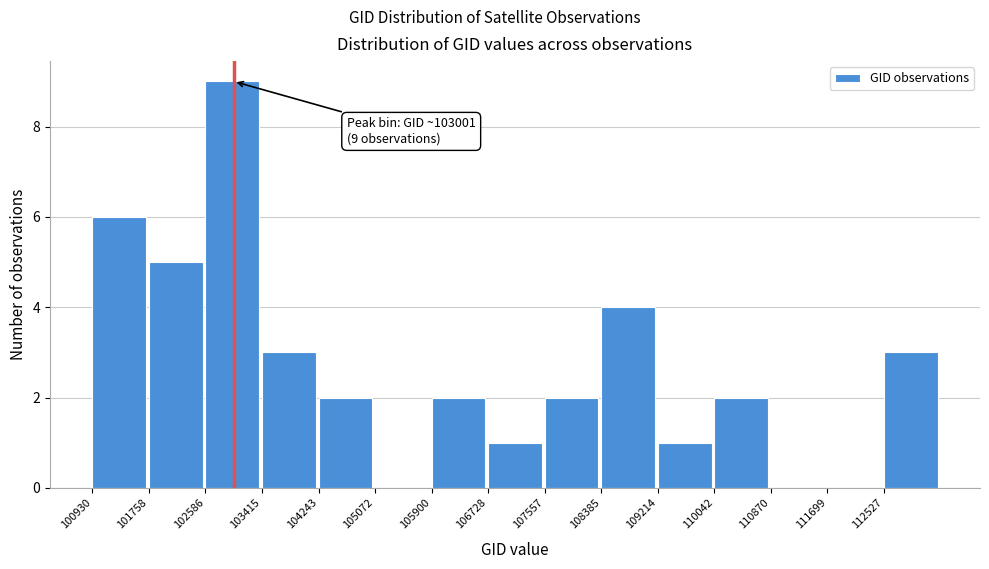

Over which range of the x-axis is the bar tallest?

102600 to 103400